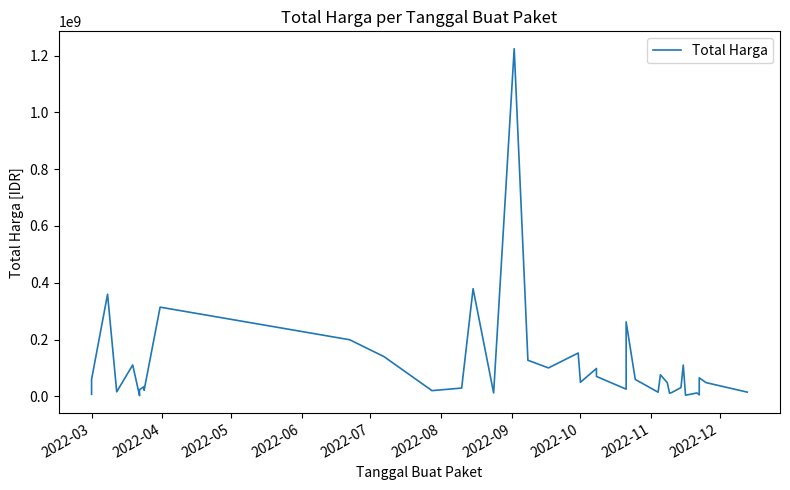

What is the minimum value shown in the chart?

2395750